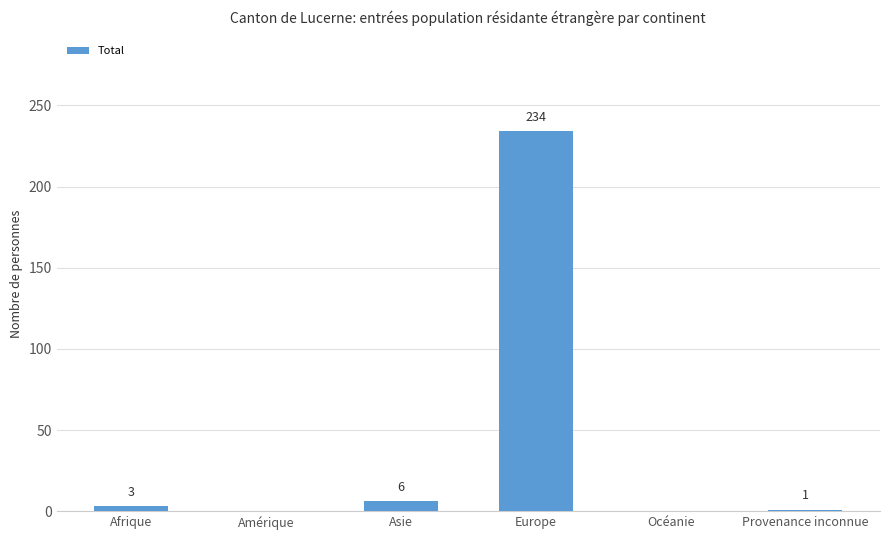

Count the number of categories in the chart.

6